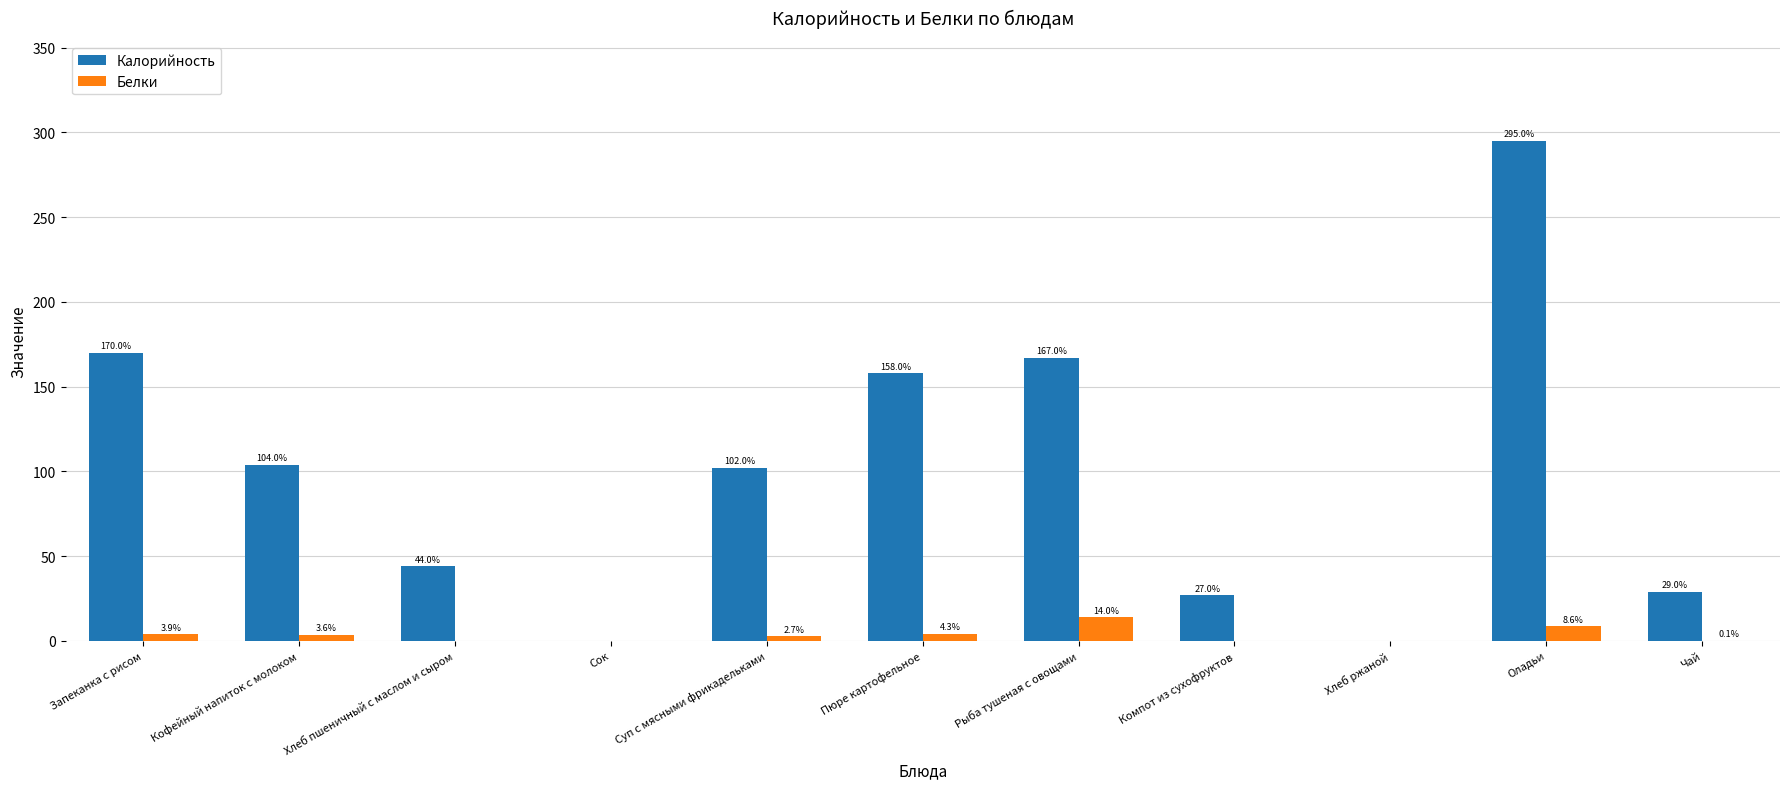

Between Хлеб пшеничный с маслом и сыром and Хлеб ржаной, which series saw the biggest shift?

Калорийность